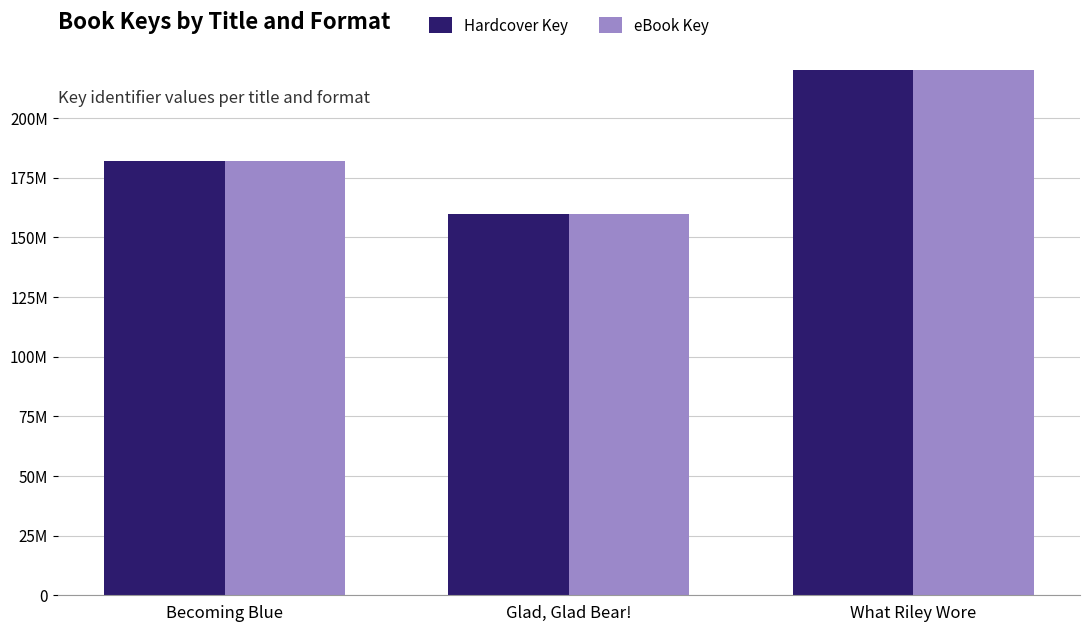

The Hardcover Key series shows 396823716 at What Riley Wore. True or false?

False